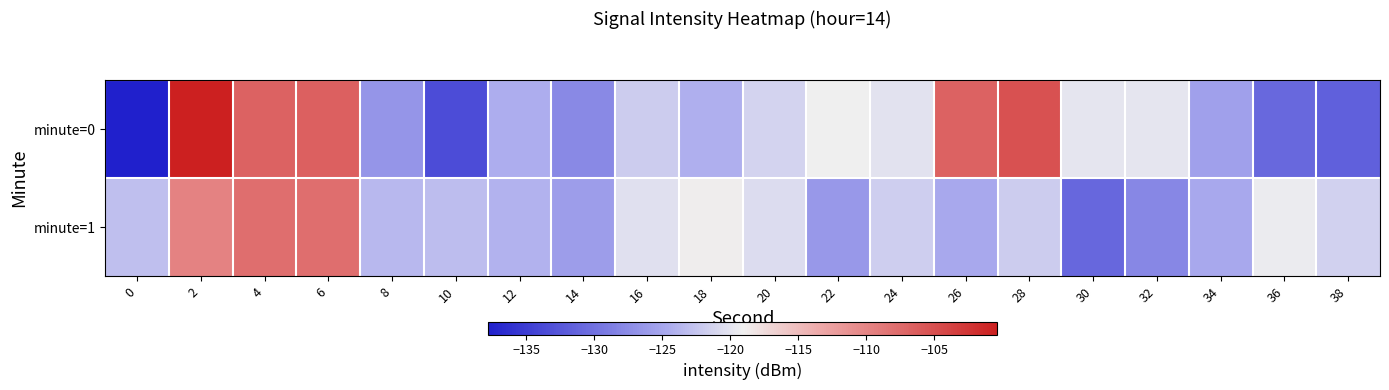

Which series has the widest spread of values?

minute=0